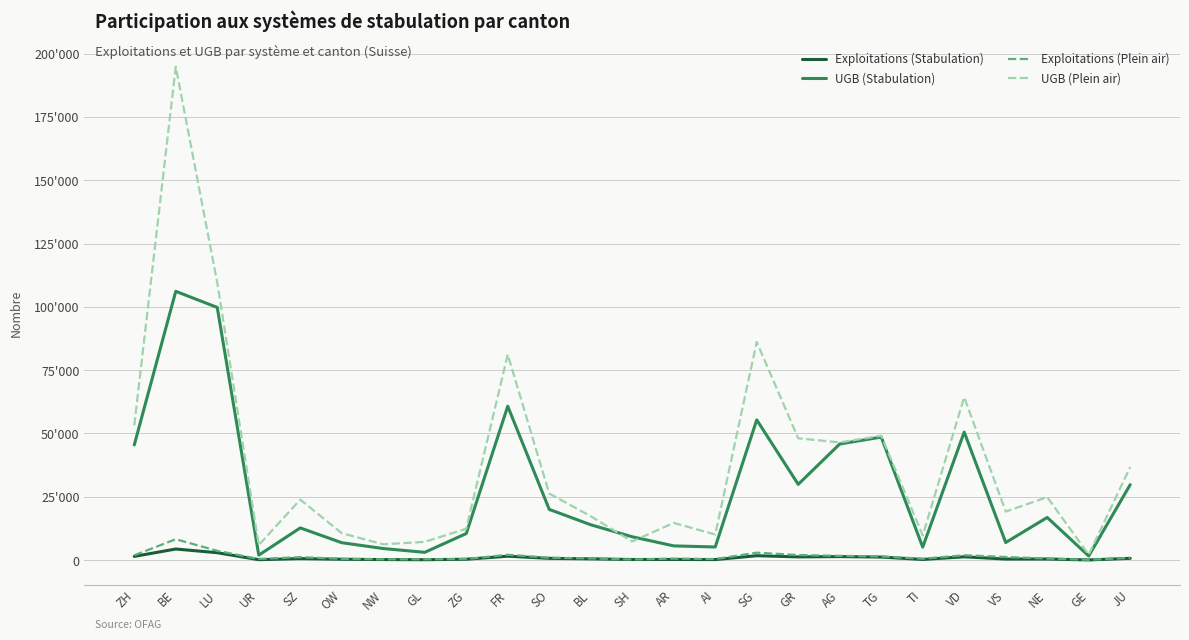

Does the chart have visible grid lines?

Yes